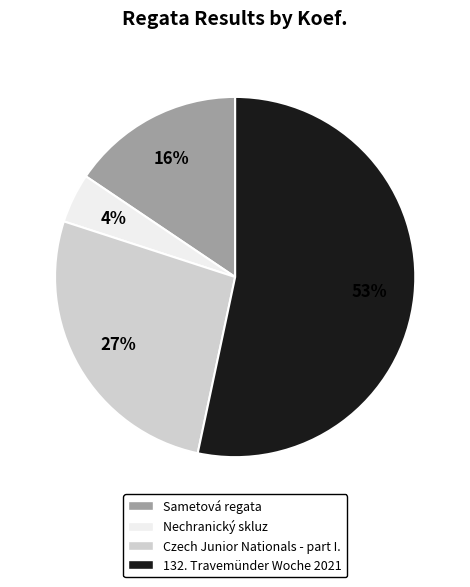

To the nearest percent, what is the average slice percentage?

25%